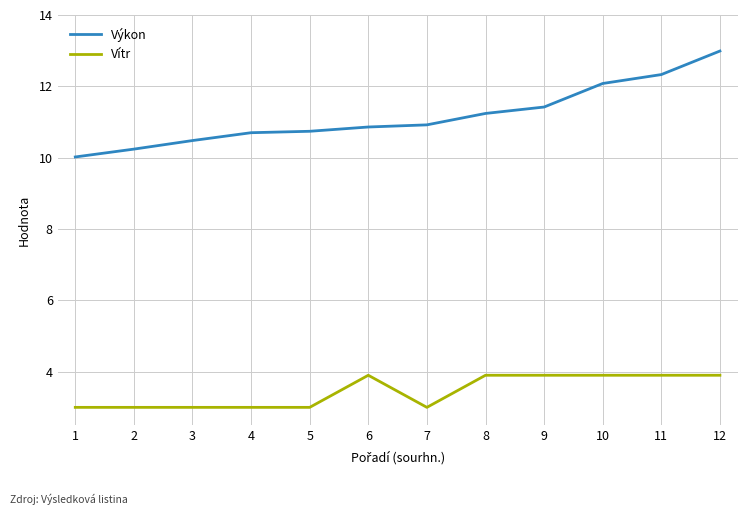

True or false: Výkon and Vítr intersect in this chart.

False